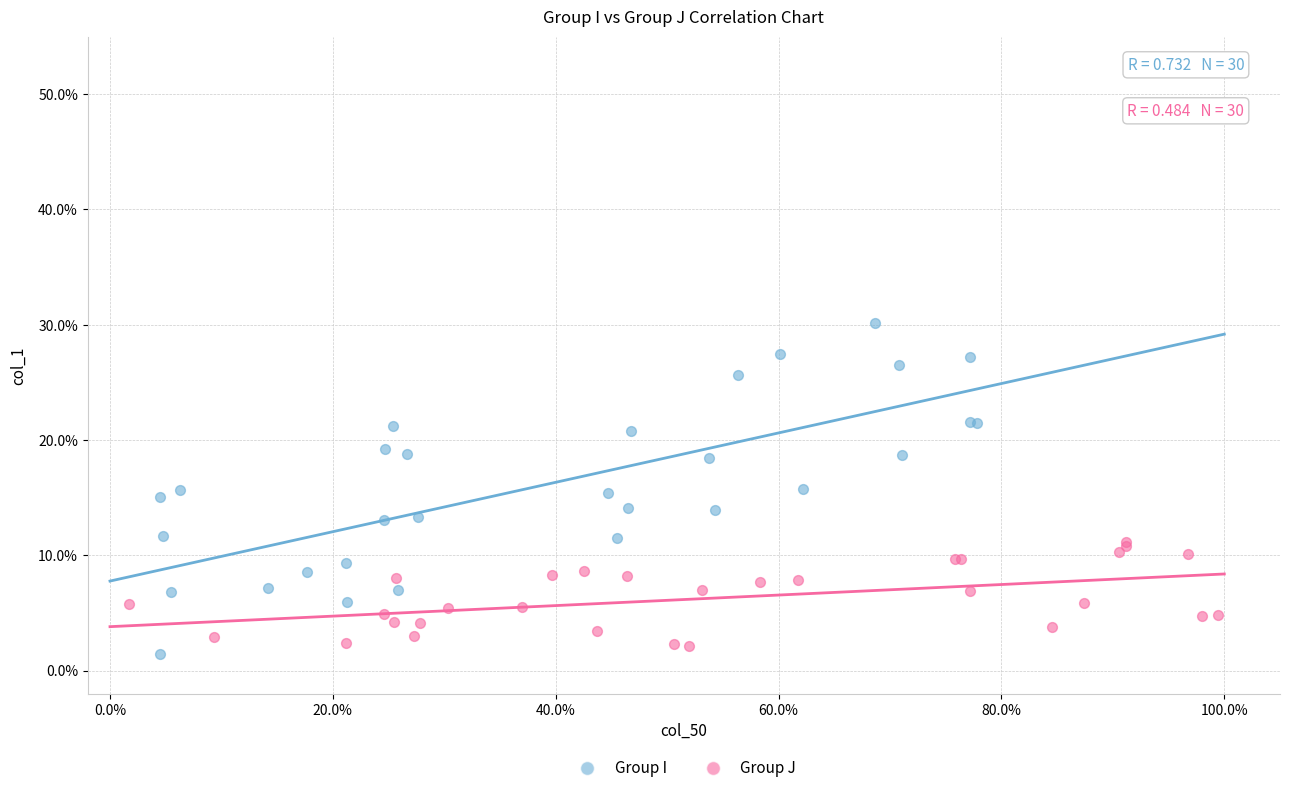

Which series has the widest spread of Y values?

Group I